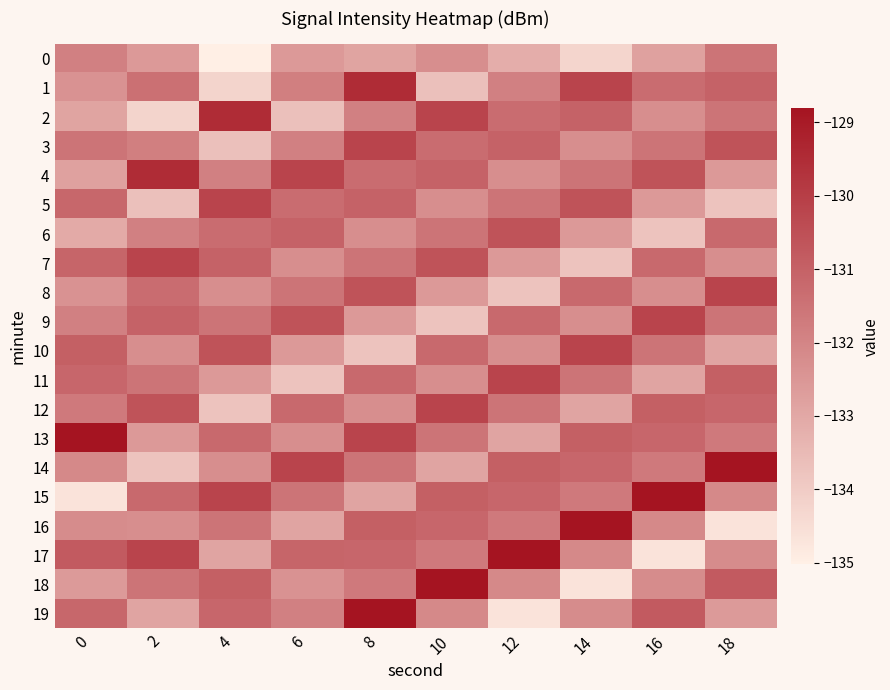

Count the number of categories in the chart.

10